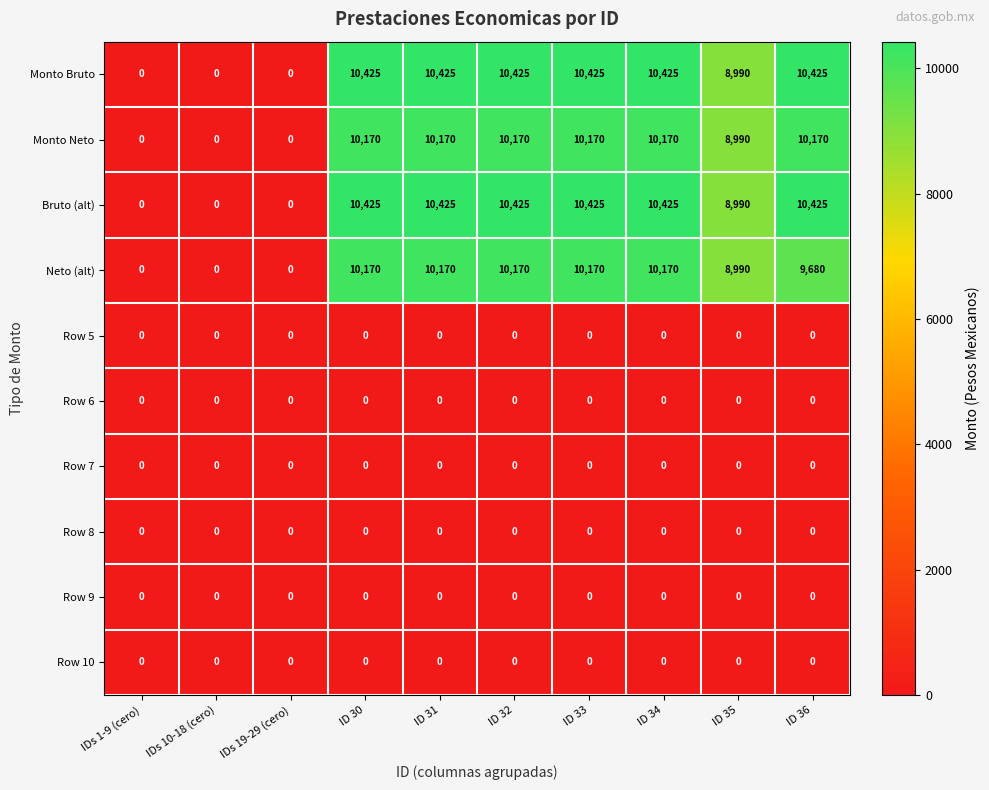

What is the maximum value shown in the chart?

10425